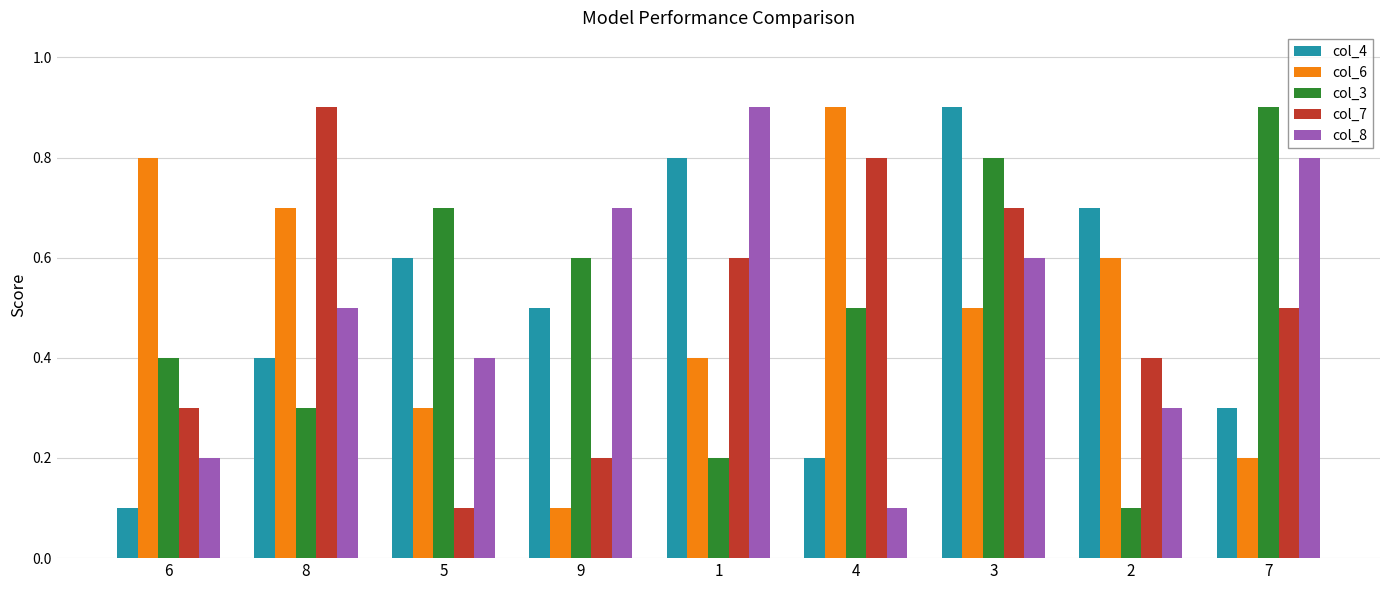

Reading left to right, list all the values displayed in this chart.

col_4: 0.1	0.4	0.6	0.5	0.8	0.2	0.9	0.7	0.3
col_6: 0.8	0.7	0.3	0.1	0.4	0.9	0.5	0.6	0.2
col_3: 0.4	0.3	0.7	0.6	0.2	0.5	0.8	0.1	0.9
col_7: 0.3	0.9	0.1	0.2	0.6	0.8	0.7	0.4	0.5
col_8: 0.2	0.5	0.4	0.7	0.9	0.1	0.6	0.3	0.8